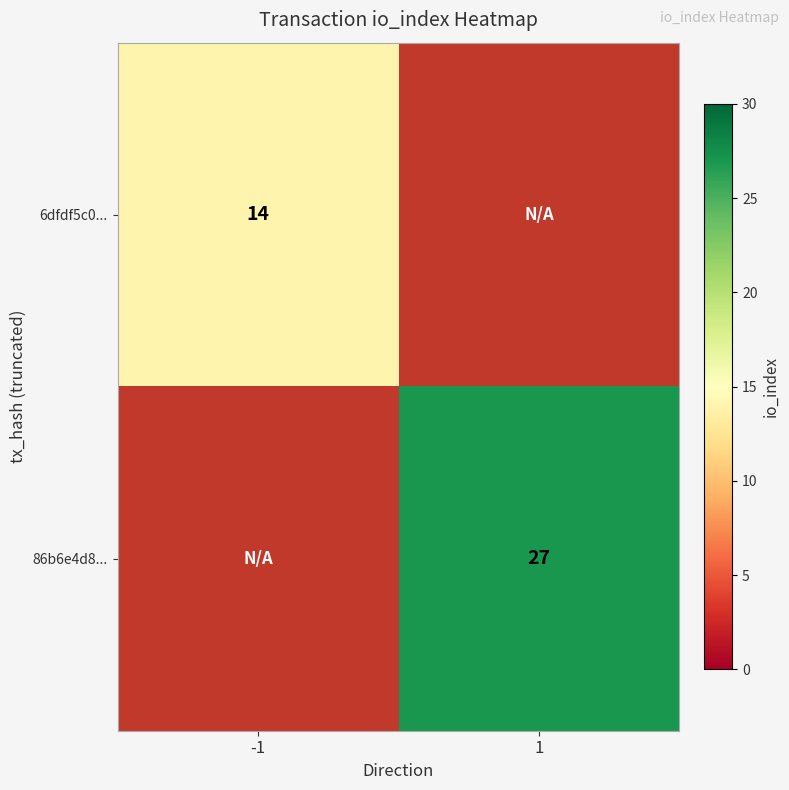

True or false: 86b6e4d8... has a value of 48.6 at 1.

False